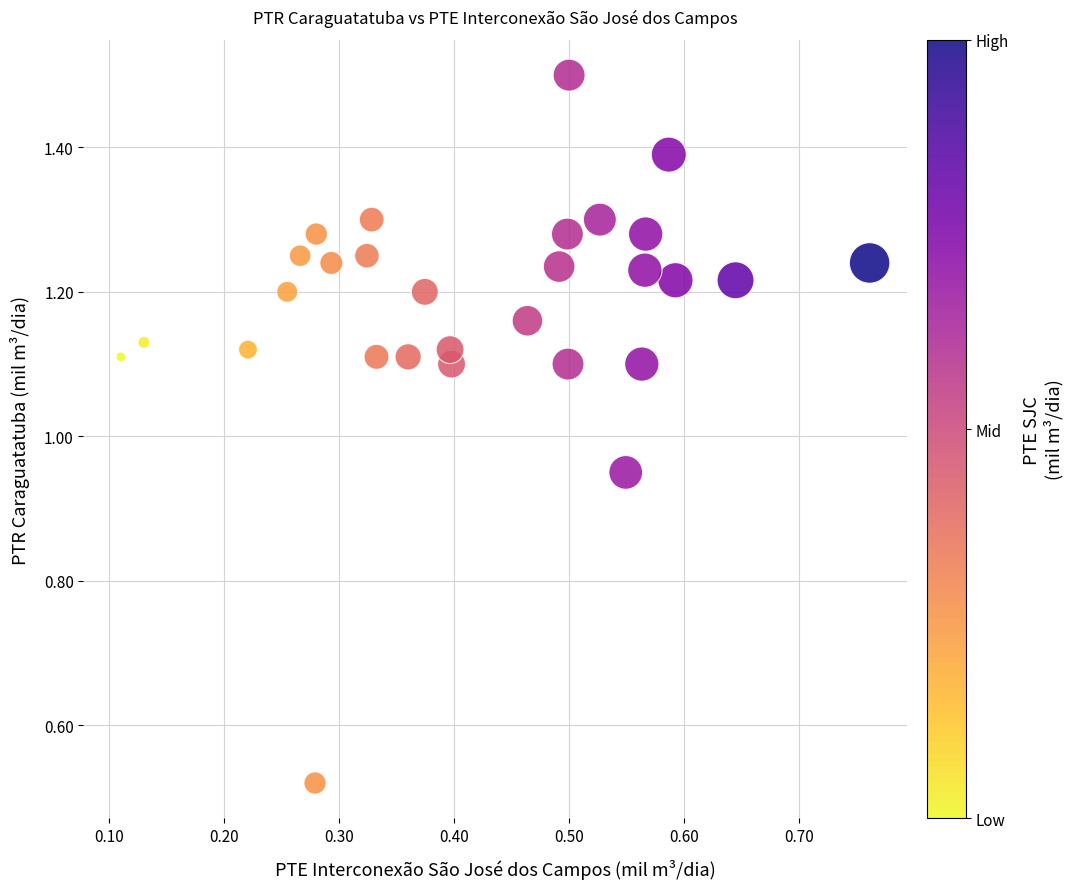

What is the range of X values (max minus min)?

0.7